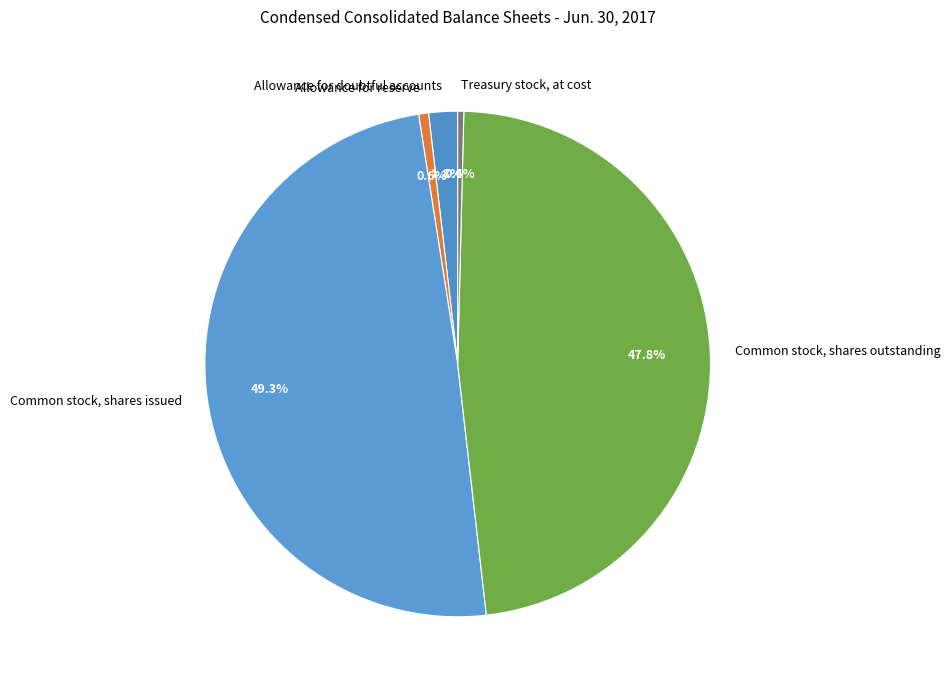

Does any single category account for the majority?

No